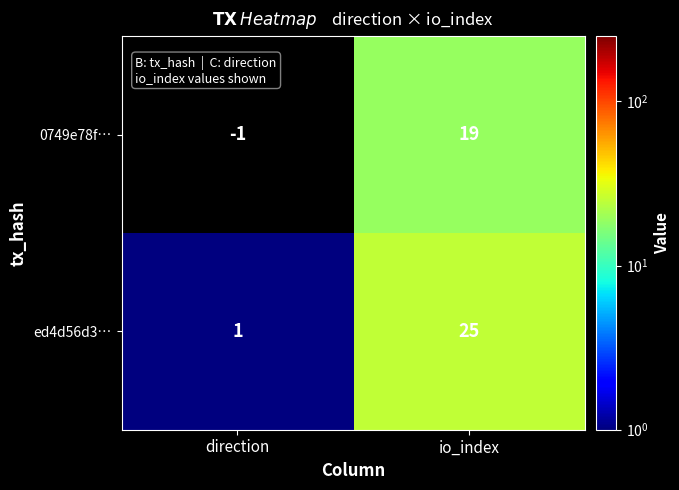

Which series changed the most between direction and io_index?

ed4d56d3…